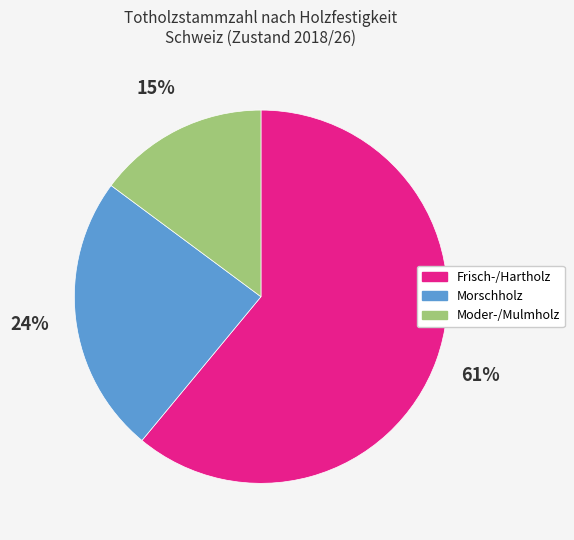

Which has a higher value, Morschholz or Frisch-/Hartholz?

Frisch-/Hartholz